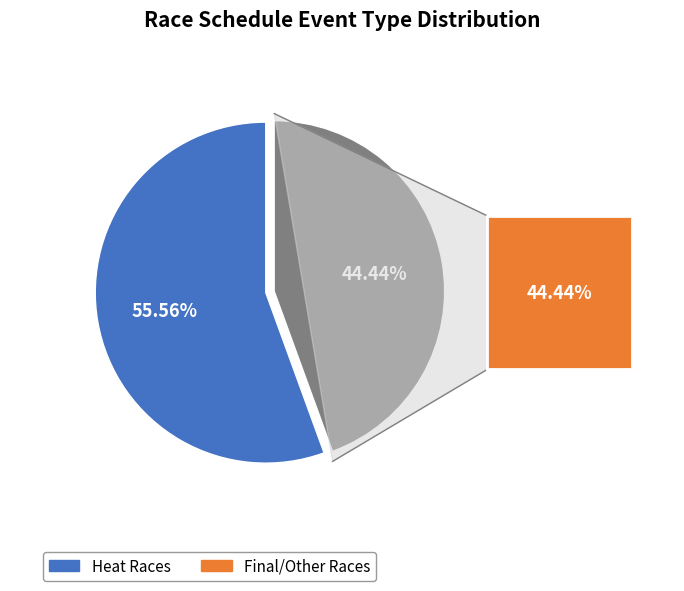

Does heat represent more than half of the total?

Yes